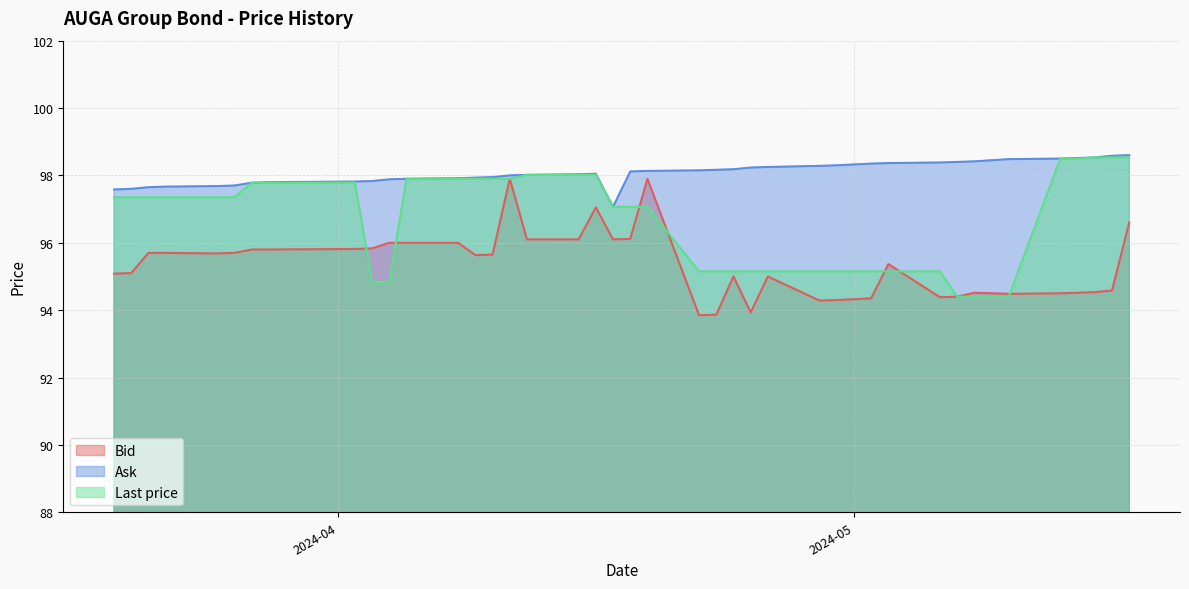

The value of Ask at 2024-04-15 is 98.0. True or false?

True